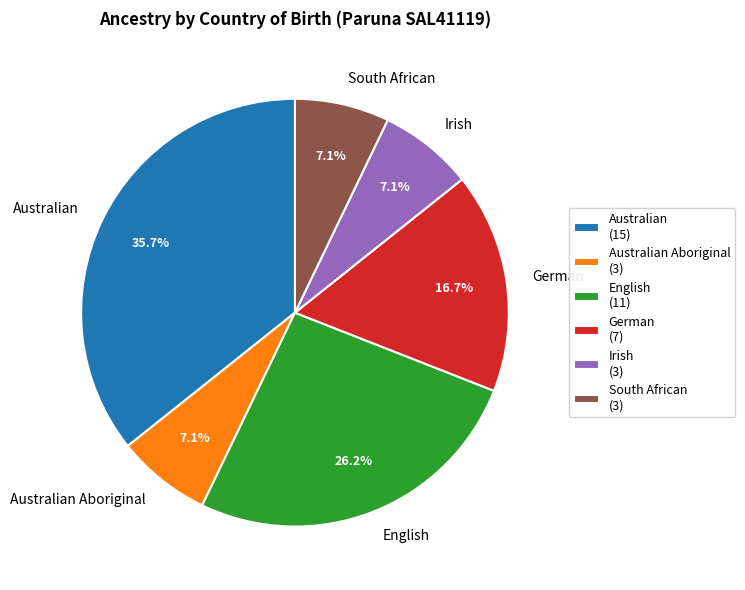

Approximately how many times larger is the value at English compared to German?

1.6